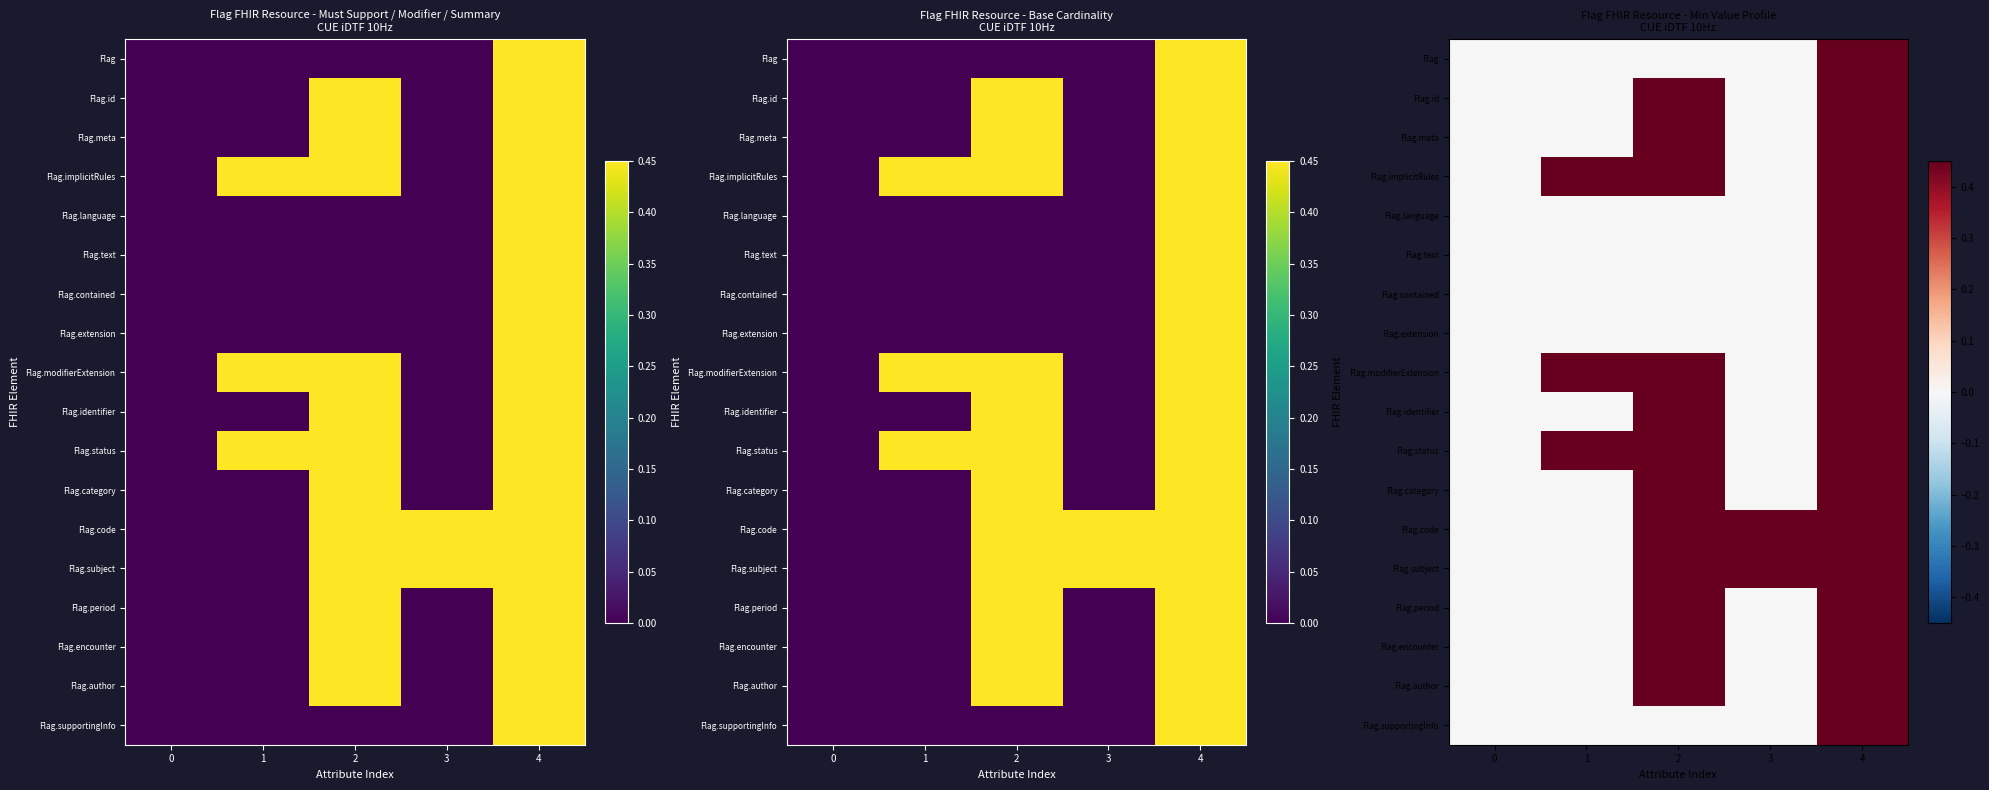

True or false: Flag.author has a value of 0.6 at 4.

True